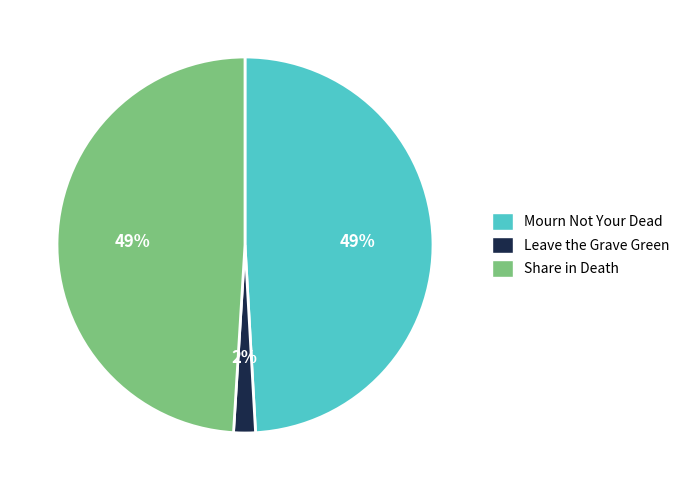

How many segments does this pie chart have?

3